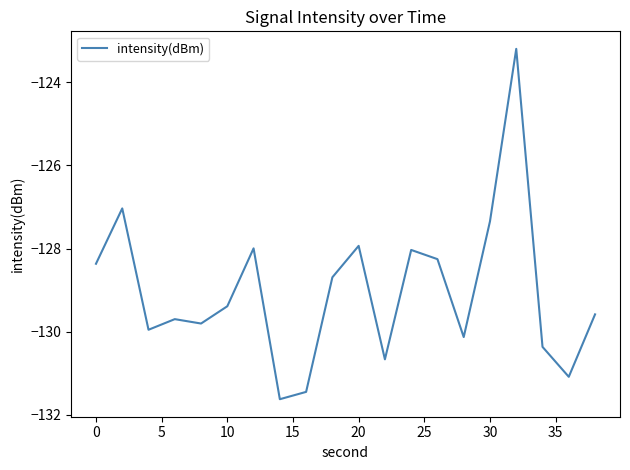

What is the smallest value displayed?

-131.6